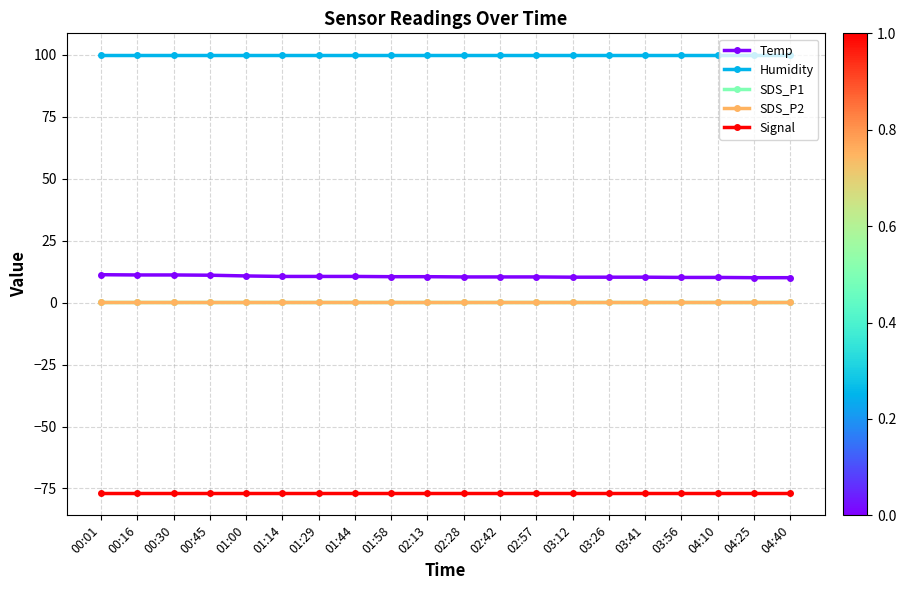

True or false: SDS_P1 and Humidity intersect in this chart.

False